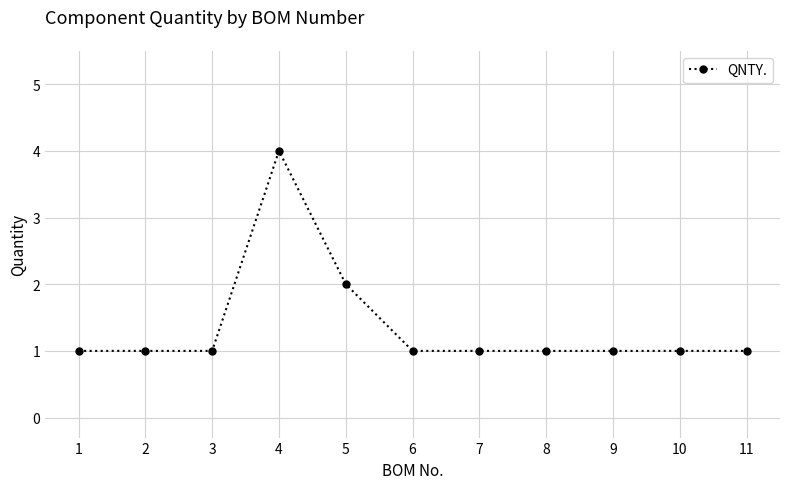

What is the ratio of the value at 8 to the value at 7?

1.0